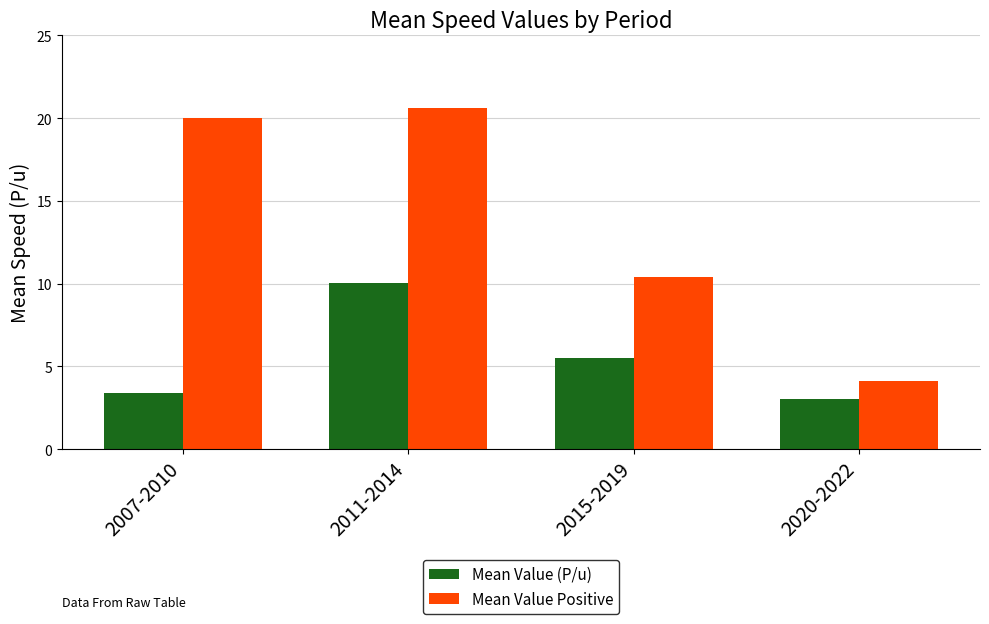

What is the label of the 2nd bar from the right?

2015-2019